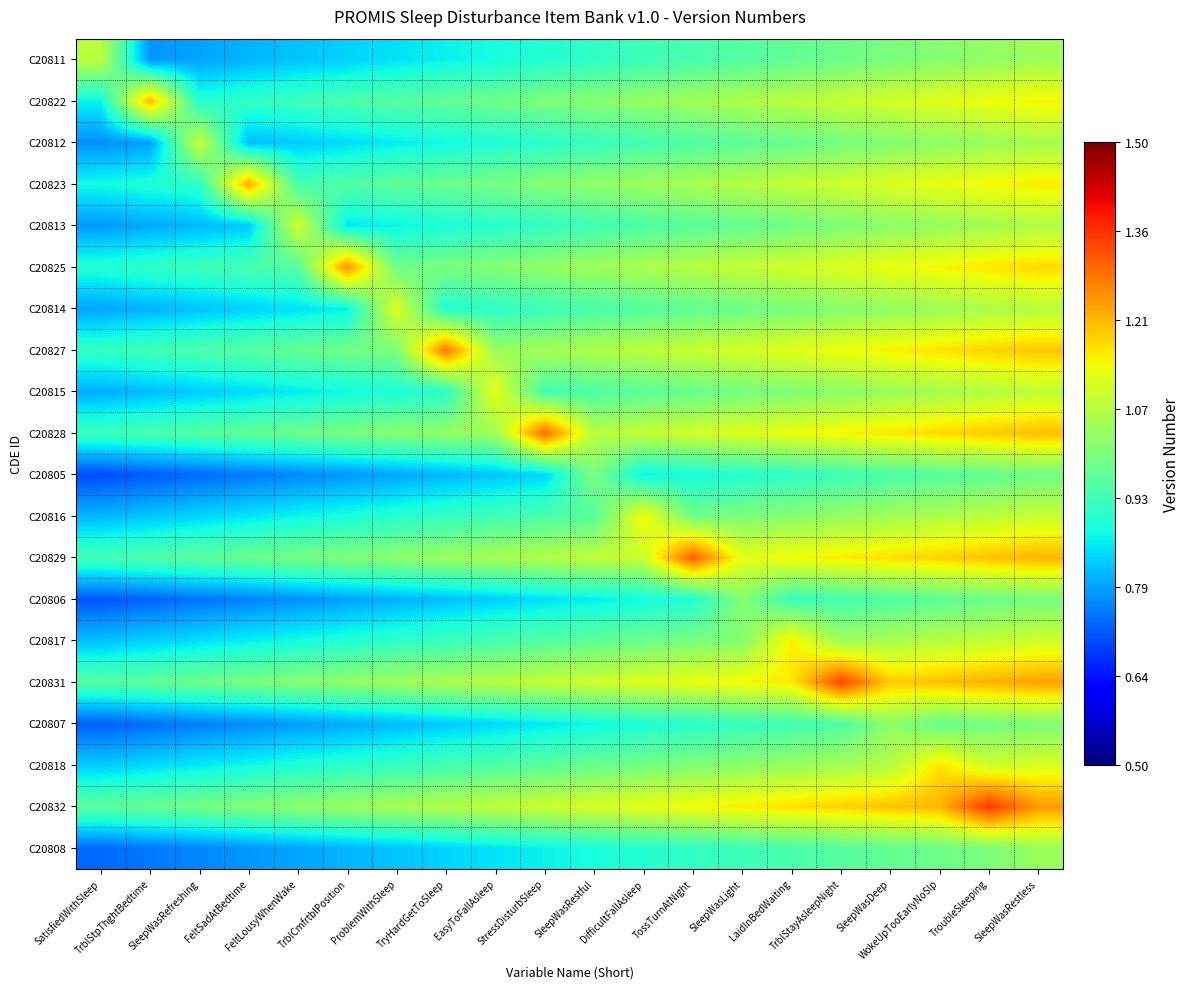

Reading left to right, list all the values displayed in this chart.

C20811: SatisfiedWithSleep=1.1	TrblStpThghtBedtime=0.8	SleepWasRefreshing=0.8	FeltSadAtBedtime=0.8	FeltLousyWhenWake=0.8	TrblCmfrtblPosition=0.8	ProblemWithSleep=0.8	TryHardGetToSleep=0.9	EasyToFallAsleep=0.9	StressDisturbSleep=0.9	SleepWasRestful=0.9	DifficultFallAsleep=0.9	TossTurnAtNight=0.9	SleepWasLight=1.0	LaidInBedWaiting=1.0	TrblStayAsleepNight=1.0	SleepWasDeep=1.0	WokeUpTooEarlyNoSlp=1.0	TroubleSleeping=1.0	SleepWasRestless=1.0
C20822: SatisfiedWithSleep=0.9	TrblStpThghtBedtime=1.2	SleepWasRefreshing=0.9	FeltSadAtBedtime=0.9	FeltLousyWhenWake=0.9	TrblCmfrtblPosition=0.9	ProblemWithSleep=1.0	TryHardGetToSleep=1.0	EasyToFallAsleep=1.0	StressDisturbSleep=1.0	SleepWasRestful=1.0	DifficultFallAsleep=1.0	TossTurnAtNight=1.0	SleepWasLight=1.1	LaidInBedWaiting=1.1	TrblStayAsleepNight=1.1	SleepWasDeep=1.1	WokeUpTooEarlyNoSlp=1.1	TroubleSleeping=1.1	SleepWasRestless=1.1
C20812: SatisfiedWithSleep=0.8	TrblStpThghtBedtime=0.8	SleepWasRefreshing=1.1	FeltSadAtBedtime=0.8	FeltLousyWhenWake=0.8	TrblCmfrtblPosition=0.8	ProblemWithSleep=0.9	TryHardGetToSleep=0.9	EasyToFallAsleep=0.9	StressDisturbSleep=0.9	SleepWasRestful=0.9	DifficultFallAsleep=0.9	TossTurnAtNight=0.9	SleepWasLight=1.0	LaidInBedWaiting=1.0	TrblStayAsleepNight=1.0	SleepWasDeep=1.0	WokeUpTooEarlyNoSlp=1.0	TroubleSleeping=1.0	SleepWasRestless=1.1
C20823: SatisfiedWithSleep=0.9	TrblStpThghtBedtime=0.9	SleepWasRefreshing=0.9	FeltSadAtBedtime=1.2	FeltLousyWhenWake=0.9	TrblCmfrtblPosition=0.9	ProblemWithSleep=1.0	TryHardGetToSleep=1.0	EasyToFallAsleep=1.0	StressDisturbSleep=1.0	SleepWasRestful=1.0	DifficultFallAsleep=1.0	TossTurnAtNight=1.1	SleepWasLight=1.1	LaidInBedWaiting=1.1	TrblStayAsleepNight=1.1	SleepWasDeep=1.1	WokeUpTooEarlyNoSlp=1.1	TroubleSleeping=1.1	SleepWasRestless=1.2
C20813: SatisfiedWithSleep=0.8	TrblStpThghtBedtime=0.8	SleepWasRefreshing=0.8	FeltSadAtBedtime=0.8	FeltLousyWhenWake=1.1	TrblCmfrtblPosition=0.9	ProblemWithSleep=0.9	TryHardGetToSleep=0.9	EasyToFallAsleep=0.9	StressDisturbSleep=0.9	SleepWasRestful=0.9	DifficultFallAsleep=0.9	TossTurnAtNight=1.0	SleepWasLight=1.0	LaidInBedWaiting=1.0	TrblStayAsleepNight=1.0	SleepWasDeep=1.0	WokeUpTooEarlyNoSlp=1.0	TroubleSleeping=1.0	SleepWasRestless=1.1
C20825: SatisfiedWithSleep=0.9	TrblStpThghtBedtime=0.9	SleepWasRefreshing=0.9	FeltSadAtBedtime=0.9	FeltLousyWhenWake=1.0	TrblCmfrtblPosition=1.3	ProblemWithSleep=1.0	TryHardGetToSleep=1.0	EasyToFallAsleep=1.0	StressDisturbSleep=1.0	SleepWasRestful=1.0	DifficultFallAsleep=1.1	TossTurnAtNight=1.1	SleepWasLight=1.1	LaidInBedWaiting=1.1	TrblStayAsleepNight=1.1	SleepWasDeep=1.1	WokeUpTooEarlyNoSlp=1.1	TroubleSleeping=1.2	SleepWasRestless=1.2
C20814: SatisfiedWithSleep=0.8	TrblStpThghtBedtime=0.8	SleepWasRefreshing=0.8	FeltSadAtBedtime=0.8	FeltLousyWhenWake=0.8	TrblCmfrtblPosition=0.9	ProblemWithSleep=1.1	TryHardGetToSleep=0.9	EasyToFallAsleep=0.9	StressDisturbSleep=0.9	SleepWasRestful=0.9	DifficultFallAsleep=1.0	TossTurnAtNight=1.0	SleepWasLight=1.0	LaidInBedWaiting=1.0	TrblStayAsleepNight=1.0	SleepWasDeep=1.0	WokeUpTooEarlyNoSlp=1.0	TroubleSleeping=1.1	SleepWasRestless=1.1
C20827: SatisfiedWithSleep=0.9	TrblStpThghtBedtime=0.9	SleepWasRefreshing=0.9	FeltSadAtBedtime=1.0	FeltLousyWhenWake=1.0	TrblCmfrtblPosition=1.0	ProblemWithSleep=1.0	TryHardGetToSleep=1.3	EasyToFallAsleep=1.0	StressDisturbSleep=1.0	SleepWasRestful=1.1	DifficultFallAsleep=1.1	TossTurnAtNight=1.1	SleepWasLight=1.1	LaidInBedWaiting=1.1	TrblStayAsleepNight=1.1	SleepWasDeep=1.2	WokeUpTooEarlyNoSlp=1.2	TroubleSleeping=1.2	SleepWasRestless=1.2
C20815: SatisfiedWithSleep=0.8	TrblStpThghtBedtime=0.8	SleepWasRefreshing=0.8	FeltSadAtBedtime=0.8	FeltLousyWhenWake=0.9	TrblCmfrtblPosition=0.9	ProblemWithSleep=0.9	TryHardGetToSleep=0.9	EasyToFallAsleep=1.1	StressDisturbSleep=0.9	SleepWasRestful=0.9	DifficultFallAsleep=1.0	TossTurnAtNight=1.0	SleepWasLight=1.0	LaidInBedWaiting=1.0	TrblStayAsleepNight=1.0	SleepWasDeep=1.0	WokeUpTooEarlyNoSlp=1.1	TroubleSleeping=1.1	SleepWasRestless=1.1
C20828: SatisfiedWithSleep=0.9	TrblStpThghtBedtime=0.9	SleepWasRefreshing=1.0	FeltSadAtBedtime=1.0	FeltLousyWhenWake=1.0	TrblCmfrtblPosition=1.0	ProblemWithSleep=1.0	TryHardGetToSleep=1.0	EasyToFallAsleep=1.0	StressDisturbSleep=1.3	SleepWasRestful=1.1	DifficultFallAsleep=1.1	TossTurnAtNight=1.1	SleepWasLight=1.1	LaidInBedWaiting=1.1	TrblStayAsleepNight=1.1	SleepWasDeep=1.2	WokeUpTooEarlyNoSlp=1.2	TroubleSleeping=1.2	SleepWasRestless=1.2
C20805: SatisfiedWithSleep=0.7	TrblStpThghtBedtime=0.7	SleepWasRefreshing=0.7	FeltSadAtBedtime=0.7	FeltLousyWhenWake=0.8	TrblCmfrtblPosition=0.8	ProblemWithSleep=0.8	TryHardGetToSleep=0.8	EasyToFallAsleep=0.8	StressDisturbSleep=0.8	SleepWasRestful=1.0	DifficultFallAsleep=0.9	TossTurnAtNight=0.9	SleepWasLight=0.9	LaidInBedWaiting=0.9	TrblStayAsleepNight=0.9	SleepWasDeep=0.9	WokeUpTooEarlyNoSlp=1.0	TroubleSleeping=1.0	SleepWasRestless=1.0
C20816: SatisfiedWithSleep=0.8	TrblStpThghtBedtime=0.8	SleepWasRefreshing=0.8	FeltSadAtBedtime=0.9	FeltLousyWhenWake=0.9	TrblCmfrtblPosition=0.9	ProblemWithSleep=0.9	TryHardGetToSleep=0.9	EasyToFallAsleep=0.9	StressDisturbSleep=0.9	SleepWasRestful=1.0	DifficultFallAsleep=1.1	TossTurnAtNight=1.0	SleepWasLight=1.0	LaidInBedWaiting=1.0	TrblStayAsleepNight=1.0	SleepWasDeep=1.0	WokeUpTooEarlyNoSlp=1.1	TroubleSleeping=1.1	SleepWasRestless=1.1
C20829: SatisfiedWithSleep=0.9	TrblStpThghtBedtime=0.9	SleepWasRefreshing=1.0	FeltSadAtBedtime=1.0	FeltLousyWhenWake=1.0	TrblCmfrtblPosition=1.0	ProblemWithSleep=1.0	TryHardGetToSleep=1.0	EasyToFallAsleep=1.1	StressDisturbSleep=1.1	SleepWasRestful=1.1	DifficultFallAsleep=1.1	TossTurnAtNight=1.3	SleepWasLight=1.1	LaidInBedWaiting=1.1	TrblStayAsleepNight=1.2	SleepWasDeep=1.2	WokeUpTooEarlyNoSlp=1.2	TroubleSleeping=1.2	SleepWasRestless=1.2
C20806: SatisfiedWithSleep=0.7	TrblStpThghtBedtime=0.7	SleepWasRefreshing=0.7	FeltSadAtBedtime=0.8	FeltLousyWhenWake=0.8	TrblCmfrtblPosition=0.8	ProblemWithSleep=0.8	TryHardGetToSleep=0.8	EasyToFallAsleep=0.8	StressDisturbSleep=0.8	SleepWasRestful=0.9	DifficultFallAsleep=0.9	TossTurnAtNight=0.9	SleepWasLight=1.0	LaidInBedWaiting=0.9	TrblStayAsleepNight=0.9	SleepWasDeep=0.9	WokeUpTooEarlyNoSlp=1.0	TroubleSleeping=1.0	SleepWasRestless=1.0
C20817: SatisfiedWithSleep=0.8	TrblStpThghtBedtime=0.8	SleepWasRefreshing=0.8	FeltSadAtBedtime=0.9	FeltLousyWhenWake=0.9	TrblCmfrtblPosition=0.9	ProblemWithSleep=0.9	TryHardGetToSleep=0.9	EasyToFallAsleep=0.9	StressDisturbSleep=1.0	SleepWasRestful=1.0	DifficultFallAsleep=1.0	TossTurnAtNight=1.0	SleepWasLight=1.0	LaidInBedWaiting=1.2	TrblStayAsleepNight=1.0	SleepWasDeep=1.1	WokeUpTooEarlyNoSlp=1.1	TroubleSleeping=1.1	SleepWasRestless=1.1
C20831: SatisfiedWithSleep=1.0	TrblStpThghtBedtime=1.0	SleepWasRefreshing=1.0	FeltSadAtBedtime=1.0	FeltLousyWhenWake=1.0	TrblCmfrtblPosition=1.0	ProblemWithSleep=1.0	TryHardGetToSleep=1.1	EasyToFallAsleep=1.1	StressDisturbSleep=1.1	SleepWasRestful=1.1	DifficultFallAsleep=1.1	TossTurnAtNight=1.1	SleepWasLight=1.1	LaidInBedWaiting=1.2	TrblStayAsleepNight=1.3	SleepWasDeep=1.2	WokeUpTooEarlyNoSlp=1.2	TroubleSleeping=1.2	SleepWasRestless=1.2
C20807: SatisfiedWithSleep=0.7	TrblStpThghtBedtime=0.7	SleepWasRefreshing=0.7	FeltSadAtBedtime=0.8	FeltLousyWhenWake=0.8	TrblCmfrtblPosition=0.8	ProblemWithSleep=0.8	TryHardGetToSleep=0.8	EasyToFallAsleep=0.8	StressDisturbSleep=0.9	SleepWasRestful=0.9	DifficultFallAsleep=0.9	TossTurnAtNight=0.9	SleepWasLight=0.9	LaidInBedWaiting=0.9	TrblStayAsleepNight=0.9	SleepWasDeep=1.0	WokeUpTooEarlyNoSlp=1.0	TroubleSleeping=1.0	SleepWasRestless=1.0
C20818: SatisfiedWithSleep=0.8	TrblStpThghtBedtime=0.8	SleepWasRefreshing=0.9	FeltSadAtBedtime=0.9	FeltLousyWhenWake=0.9	TrblCmfrtblPosition=0.9	ProblemWithSleep=0.9	TryHardGetToSleep=0.9	EasyToFallAsleep=0.9	StressDisturbSleep=1.0	SleepWasRestful=1.0	DifficultFallAsleep=1.0	TossTurnAtNight=1.0	SleepWasLight=1.0	LaidInBedWaiting=1.0	TrblStayAsleepNight=1.1	SleepWasDeep=1.1	WokeUpTooEarlyNoSlp=1.2	TroubleSleeping=1.1	SleepWasRestless=1.1
C20832: SatisfiedWithSleep=1.0	TrblStpThghtBedtime=1.0	SleepWasRefreshing=1.0	FeltSadAtBedtime=1.0	FeltLousyWhenWake=1.0	TrblCmfrtblPosition=1.0	ProblemWithSleep=1.1	TryHardGetToSleep=1.1	EasyToFallAsleep=1.1	StressDisturbSleep=1.1	SleepWasRestful=1.1	DifficultFallAsleep=1.1	TossTurnAtNight=1.1	SleepWasLight=1.2	LaidInBedWaiting=1.2	TrblStayAsleepNight=1.2	SleepWasDeep=1.2	WokeUpTooEarlyNoSlp=1.2	TroubleSleeping=1.3	SleepWasRestless=1.2
C20808: SatisfiedWithSleep=0.7	TrblStpThghtBedtime=0.7	SleepWasRefreshing=0.8	FeltSadAtBedtime=0.8	FeltLousyWhenWake=0.8	TrblCmfrtblPosition=0.8	ProblemWithSleep=0.8	TryHardGetToSleep=0.8	EasyToFallAsleep=0.8	StressDisturbSleep=0.9	SleepWasRestful=0.9	DifficultFallAsleep=0.9	TossTurnAtNight=0.9	SleepWasLight=0.9	LaidInBedWaiting=0.9	TrblStayAsleepNight=1.0	SleepWasDeep=1.0	WokeUpTooEarlyNoSlp=1.0	TroubleSleeping=1.0	SleepWasRestless=1.0